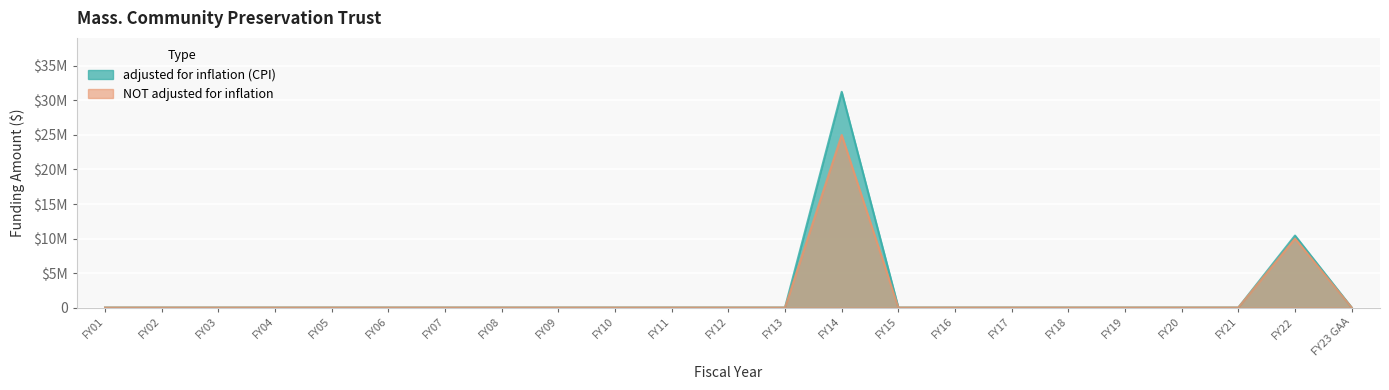

Rank the series by their average value, from highest to lowest.

adjusted for inflation (CPI), NOT adjusted for inflation